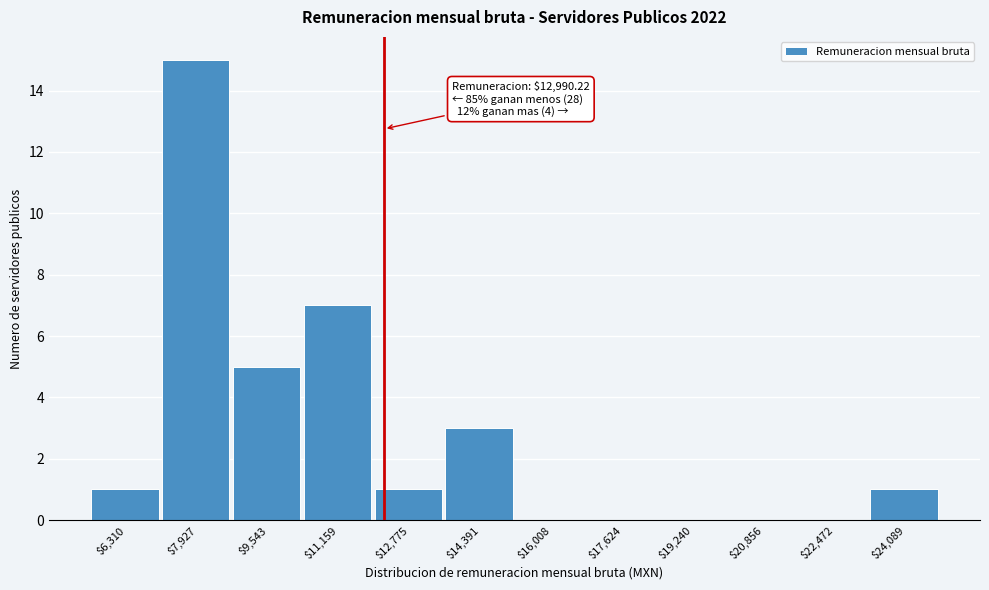

What is the maximum value shown in the chart?

15